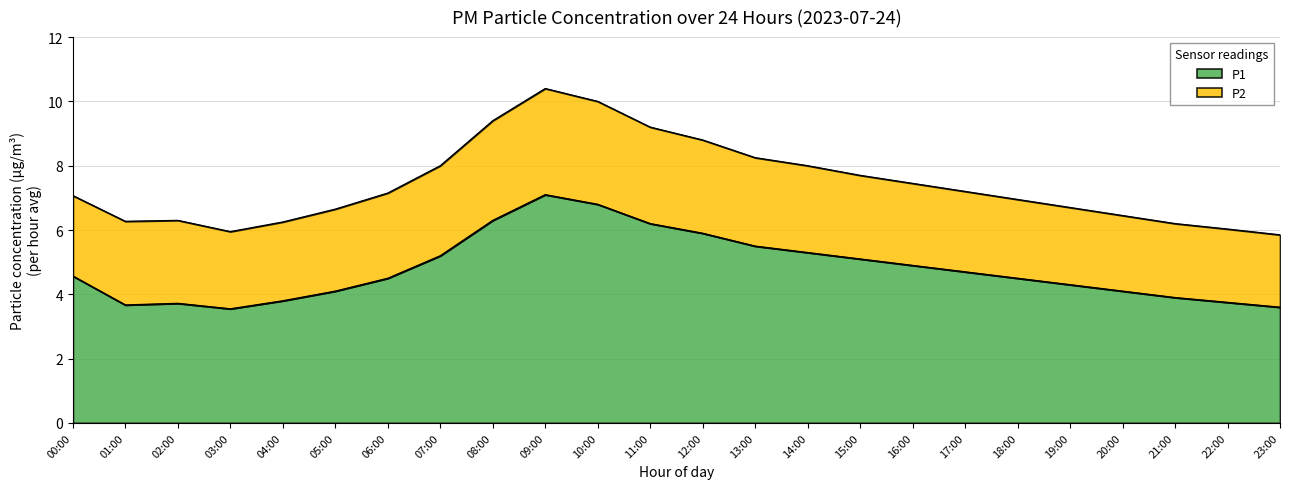

Rank the categories by value from lowest to highest.

03:00, 23:00, 01:00, 02:00, 22:00, 04:00, 21:00, 05:00, 20:00, 19:00, 06:00, 18:00, 00:00, 17:00, 16:00, 15:00, 07:00, 14:00, 13:00, 12:00, 11:00, 08:00, 10:00, 09:00